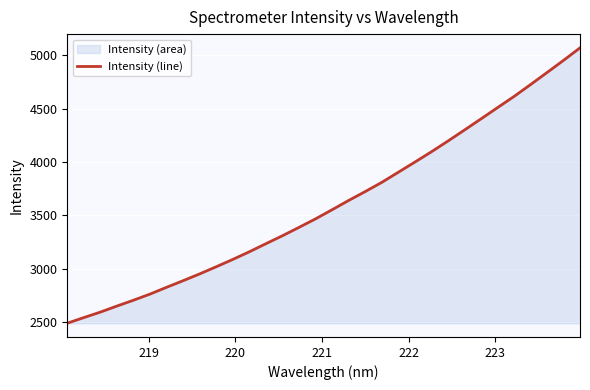

What is the difference between the maximum and minimum values?

2581.3